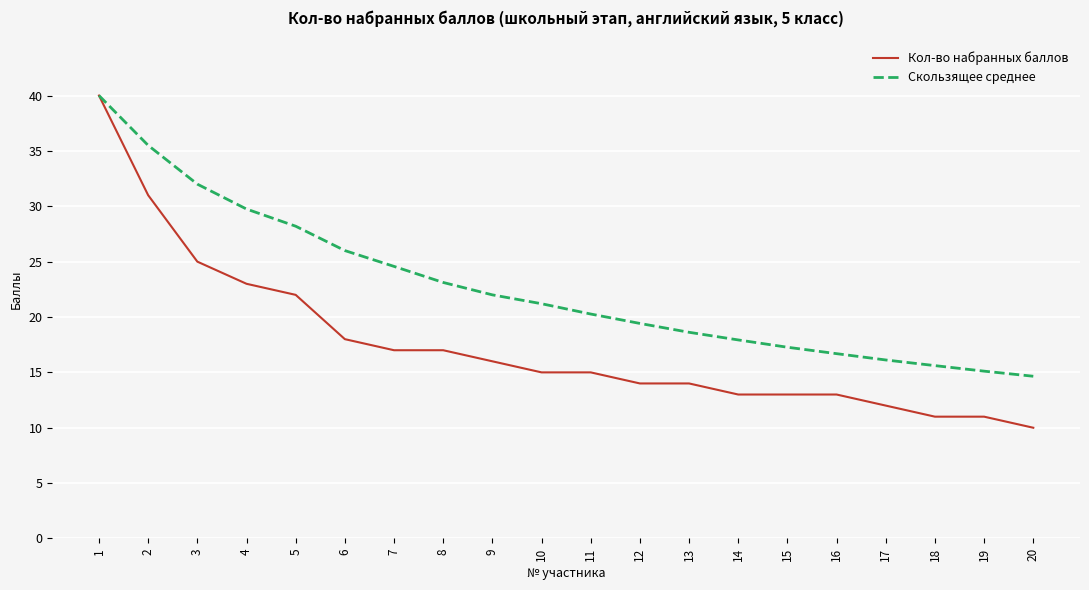

At how many categories does at least one series exceed 11?

20